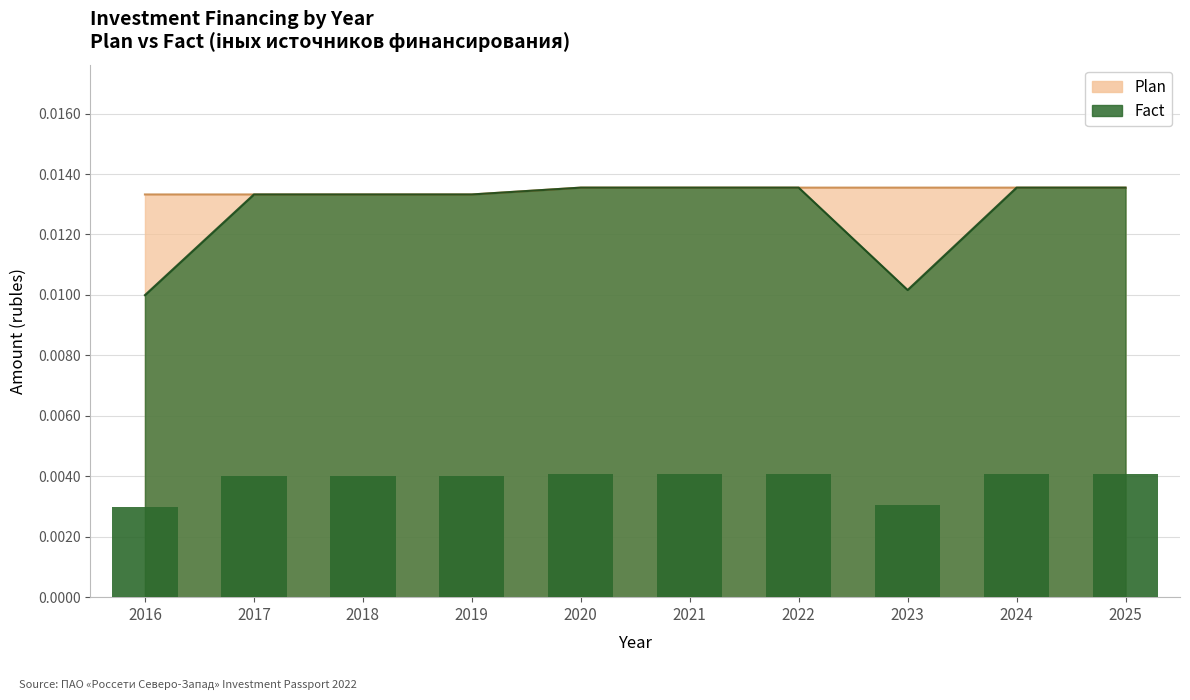

The Fact series shows 0.0 at 2020. True or false?

False